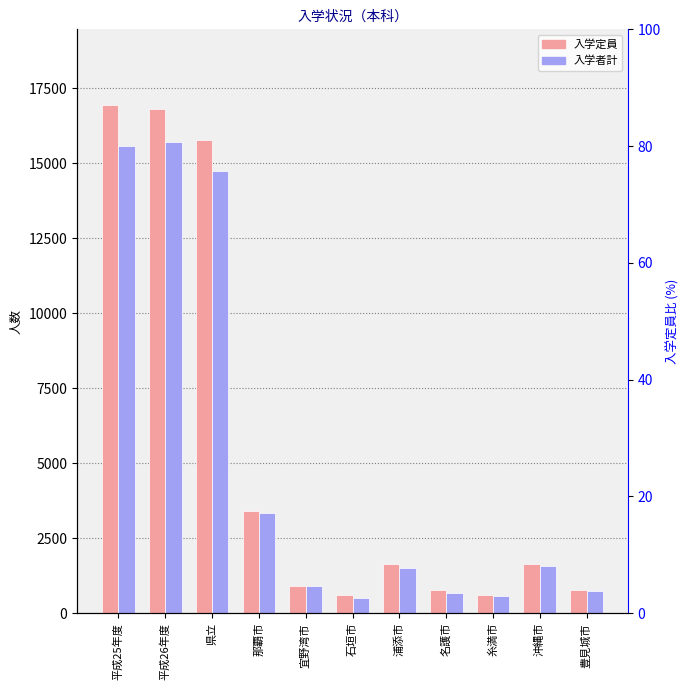

Rank the series at 平成26年度 from lowest to highest value.

入学者計, 入学定員